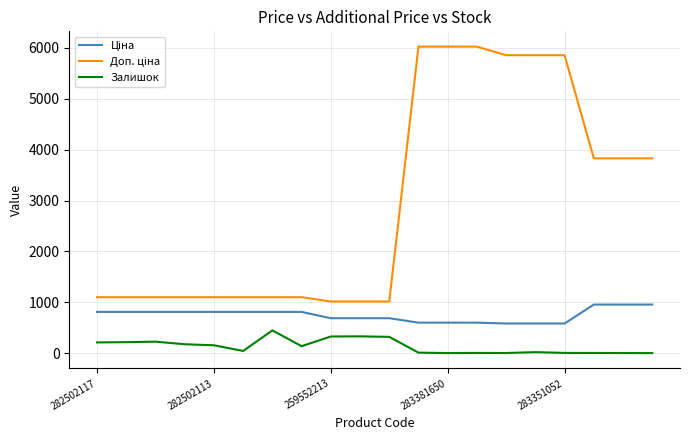

What is the difference between the maximum and minimum values in the Залишок series?

446.0